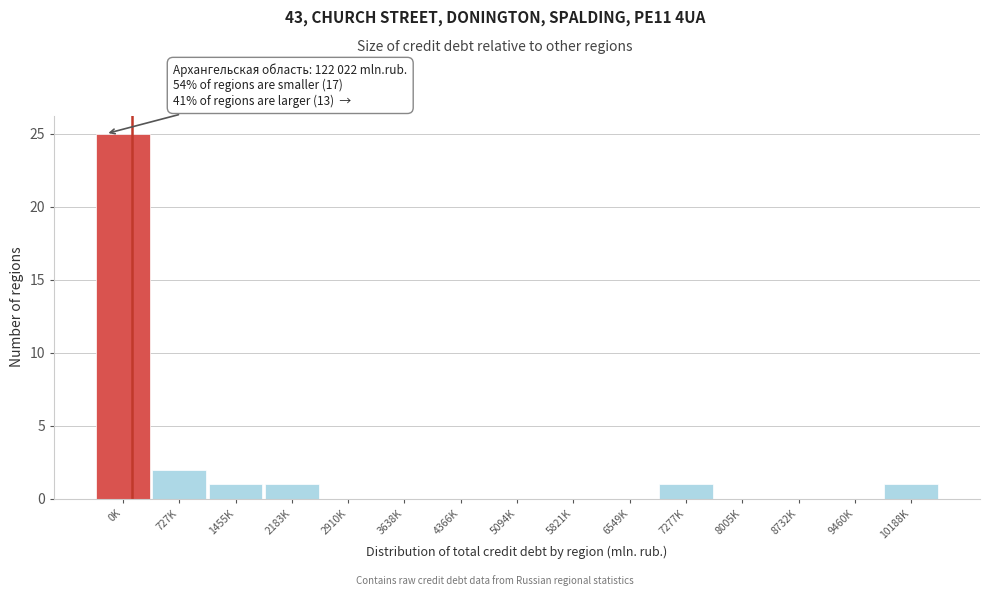

Reading right to left, extract all data points from this chart.

10188K=1	9460K=0	8732K=0	8005K=0	7277K=1	6549K=0	5821K=0	5094K=0	4366K=0	3638K=0	2910K=0	2183K=1	1455K=1	727K=2	0K=25